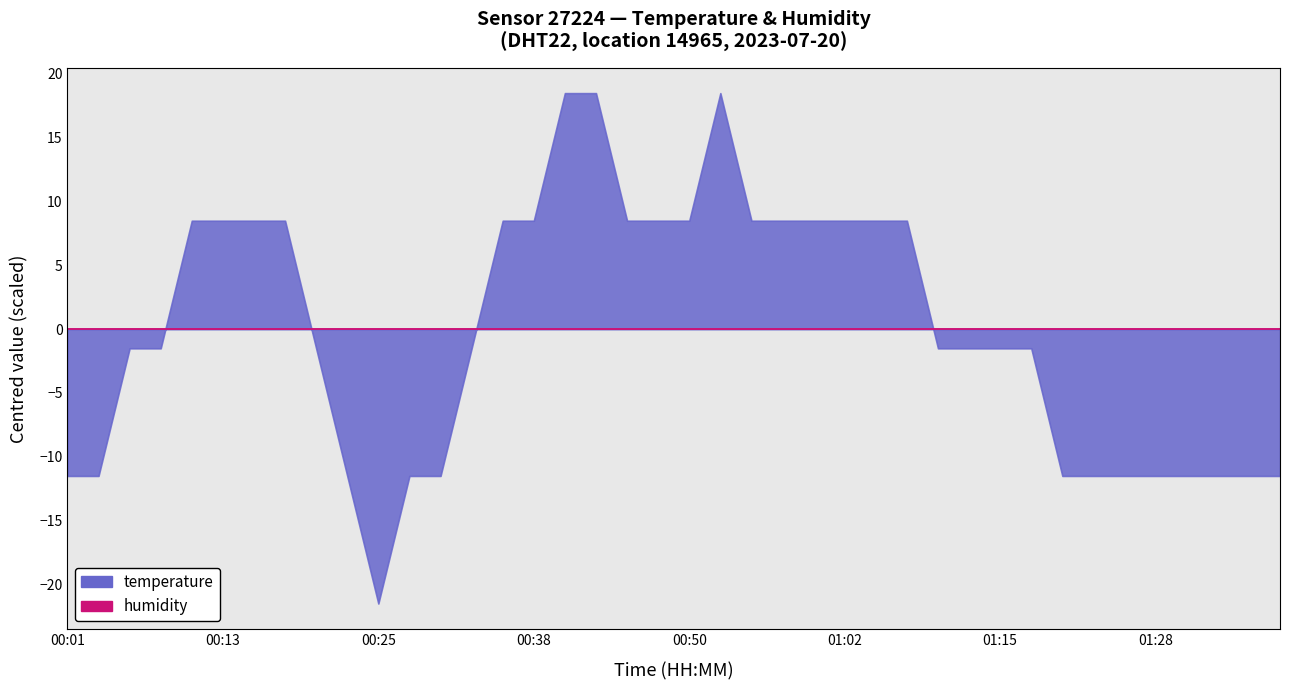

Where is the first local maximum for temperature?

00:52